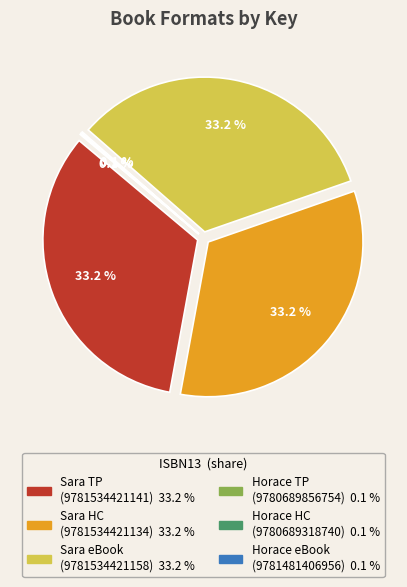

To the nearest percent, what is the difference between the largest and smallest slice percentages?

33%